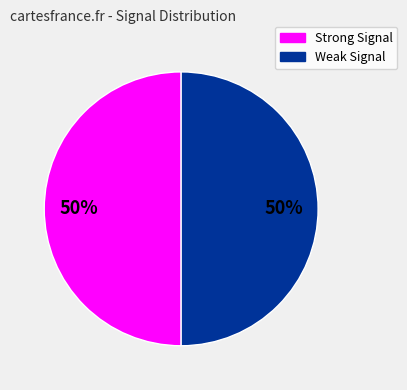

To the nearest percent, what is the average slice percentage?

50%